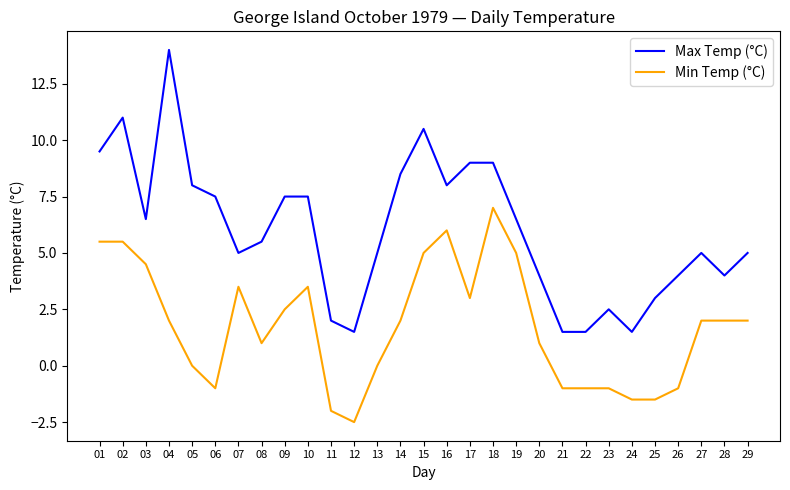

List the series in order of their overall mean, highest first.

Max Temp (°C), Min Temp (°C)